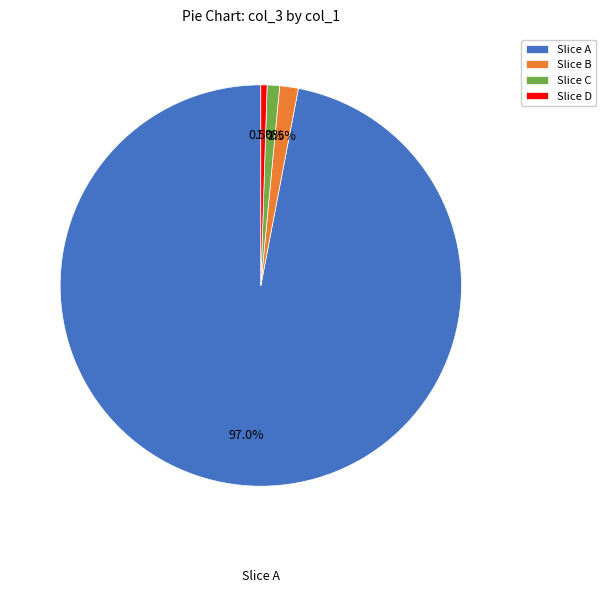

Which has a higher value, Slice A or Slice C?

Slice A